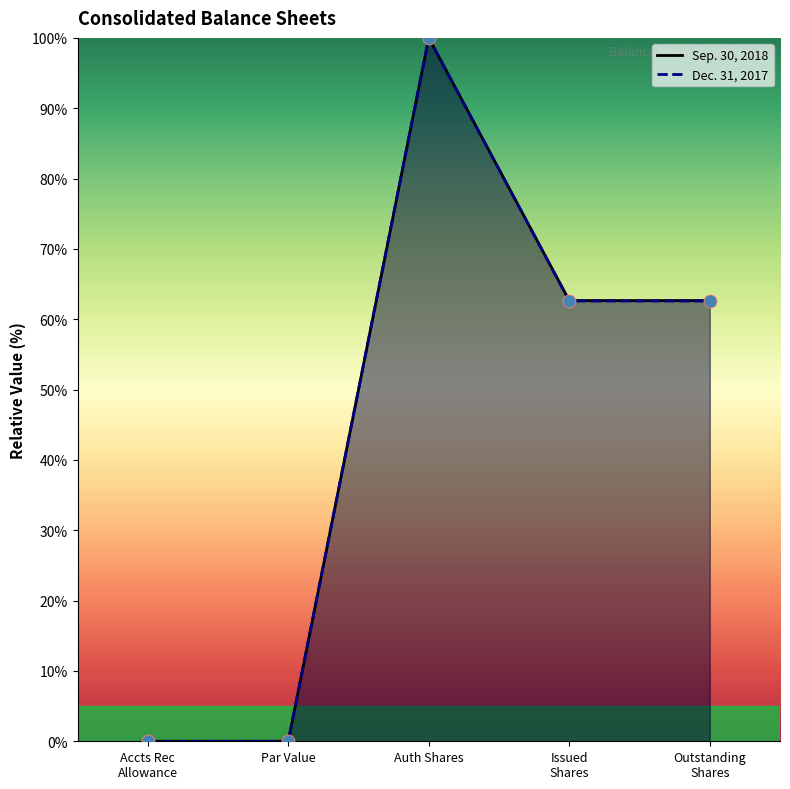

Which series reaches the minimum Y coordinate?

Sep. 30, 2018